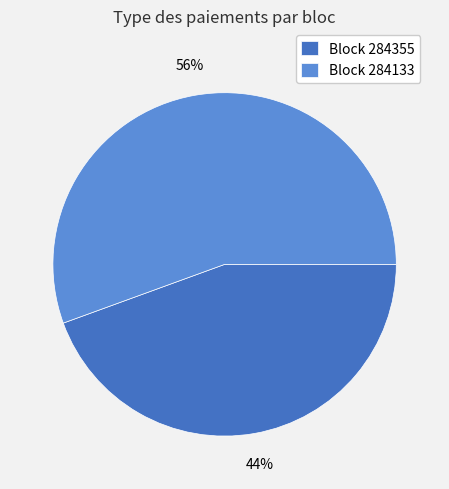

What percentage is the Block 284133 slice, to the nearest percent?

56%